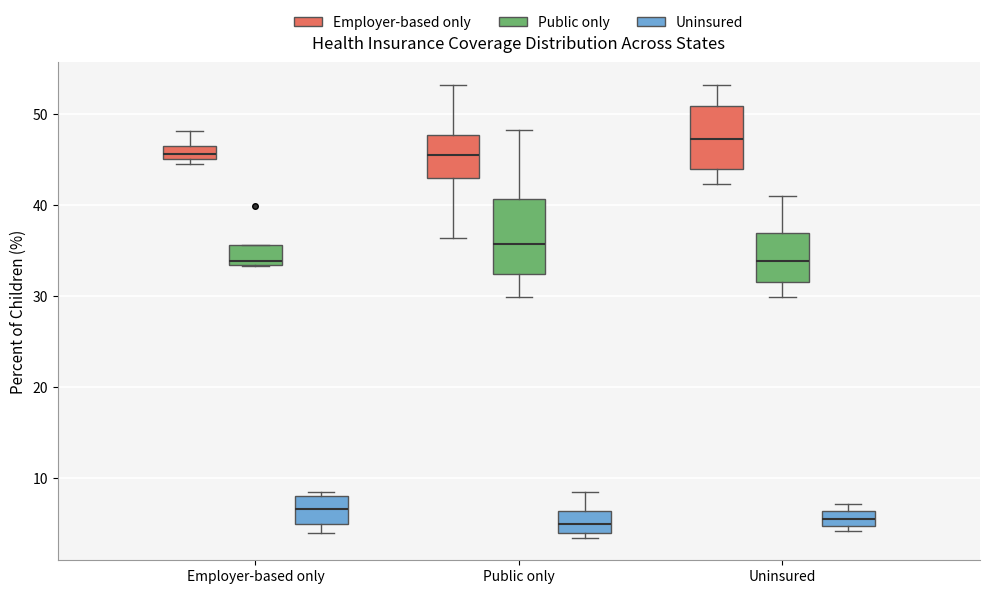

Comparing the boxes themselves (not the whiskers), which one is the tallest?

Public only (Public only)